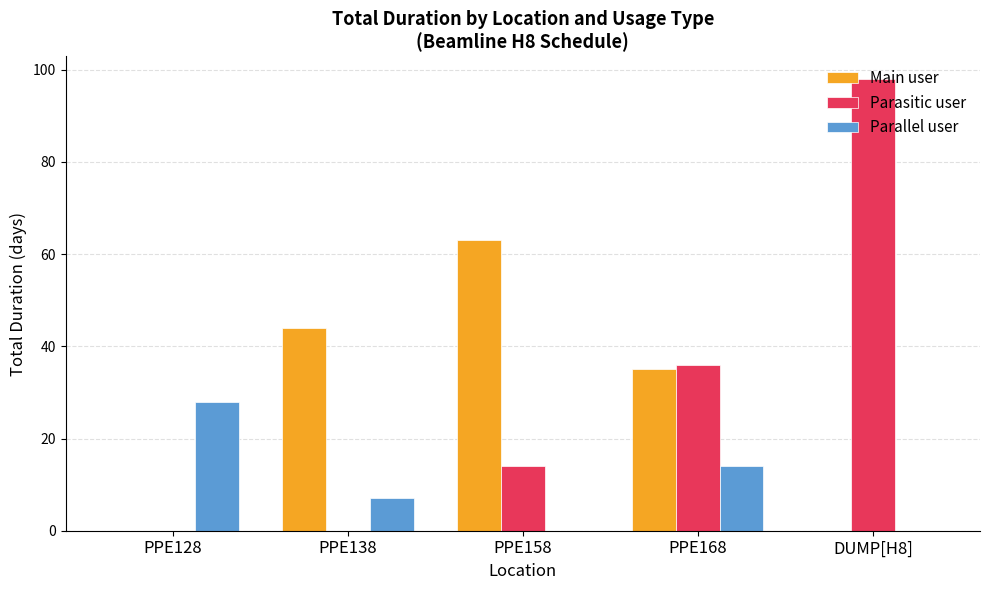

What are all the series names shown in the legend?

Main user, Parasitic user, Parallel user